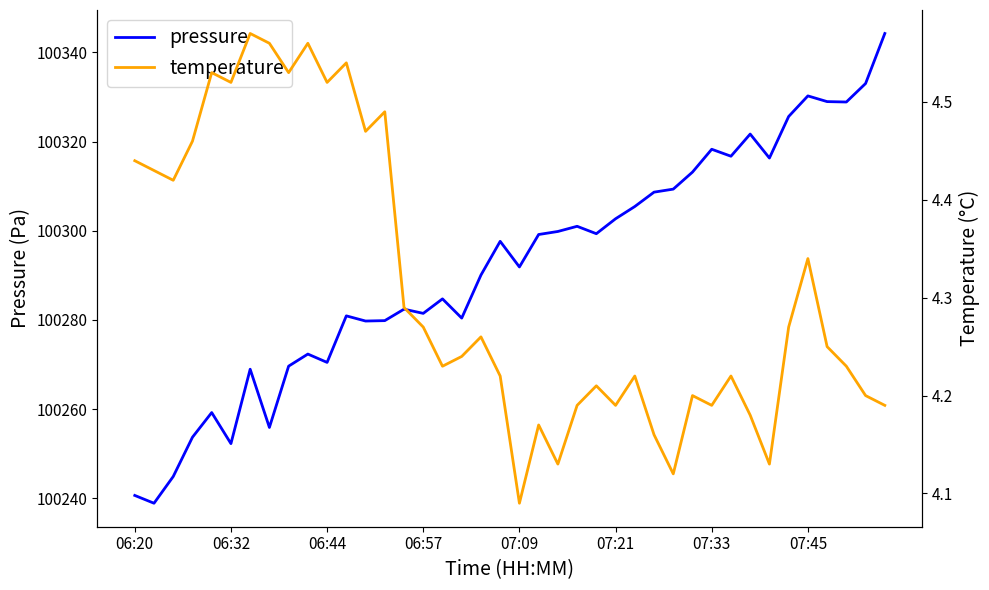

The pressure series shows 45514.8 at 06:57. True or false?

False